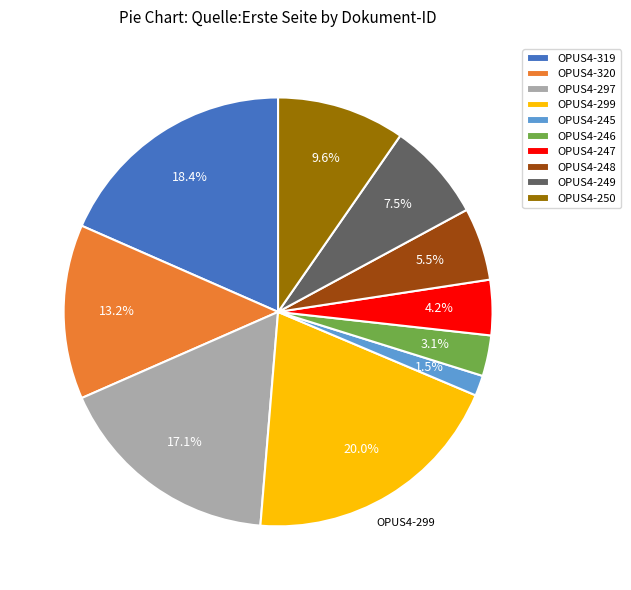

Which has a higher value, OPUS4-248 or OPUS4-320?

OPUS4-320